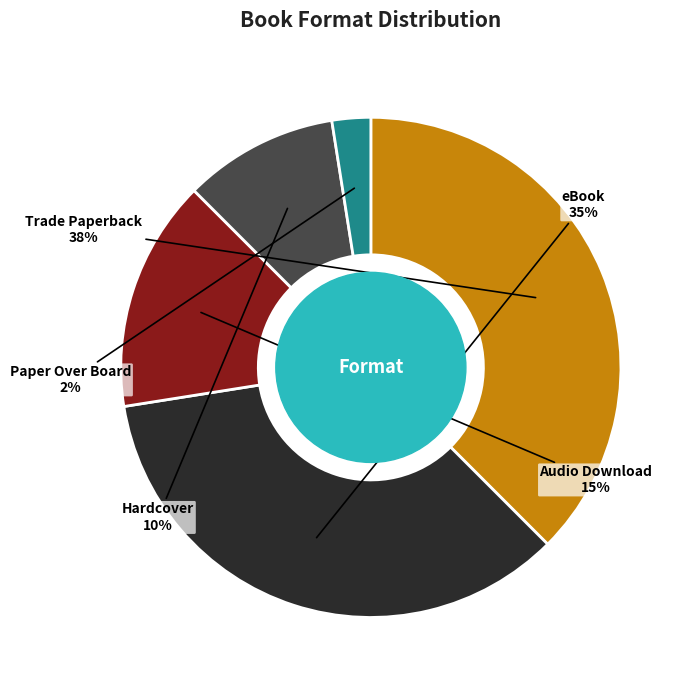

The Trade Paperback slice represents 38% of the pie. True or false?

True